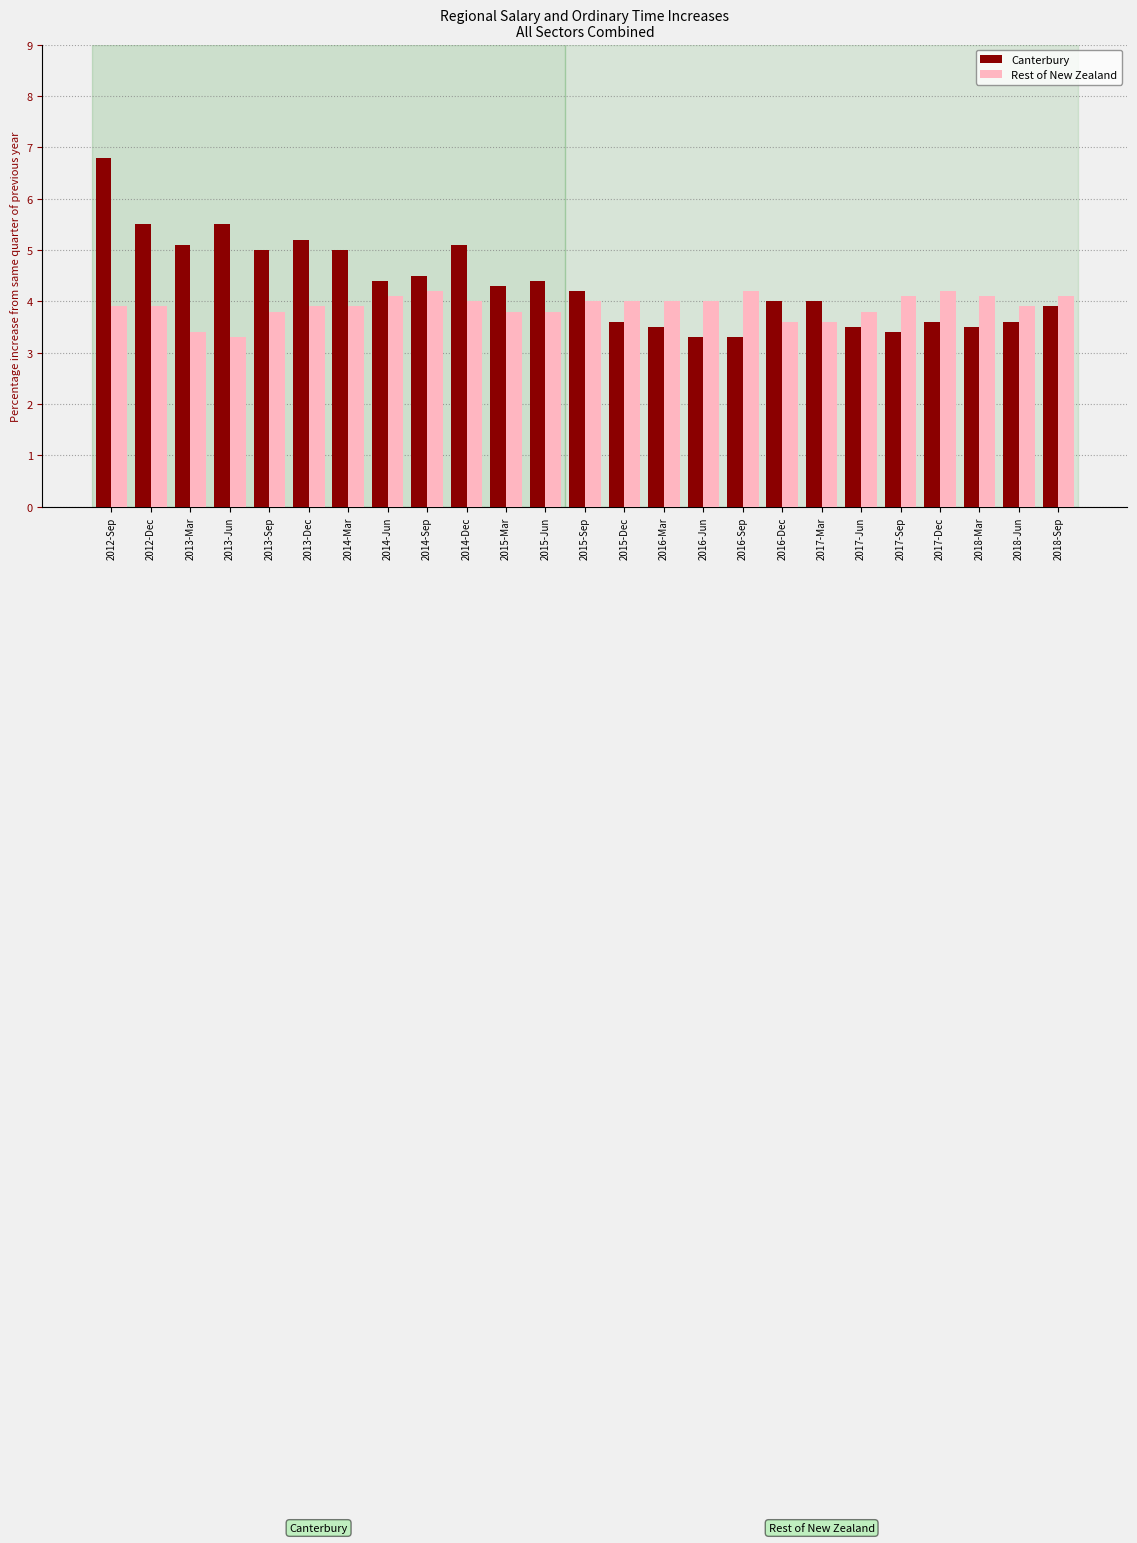

Which series has the widest spread of values?

Canterbury